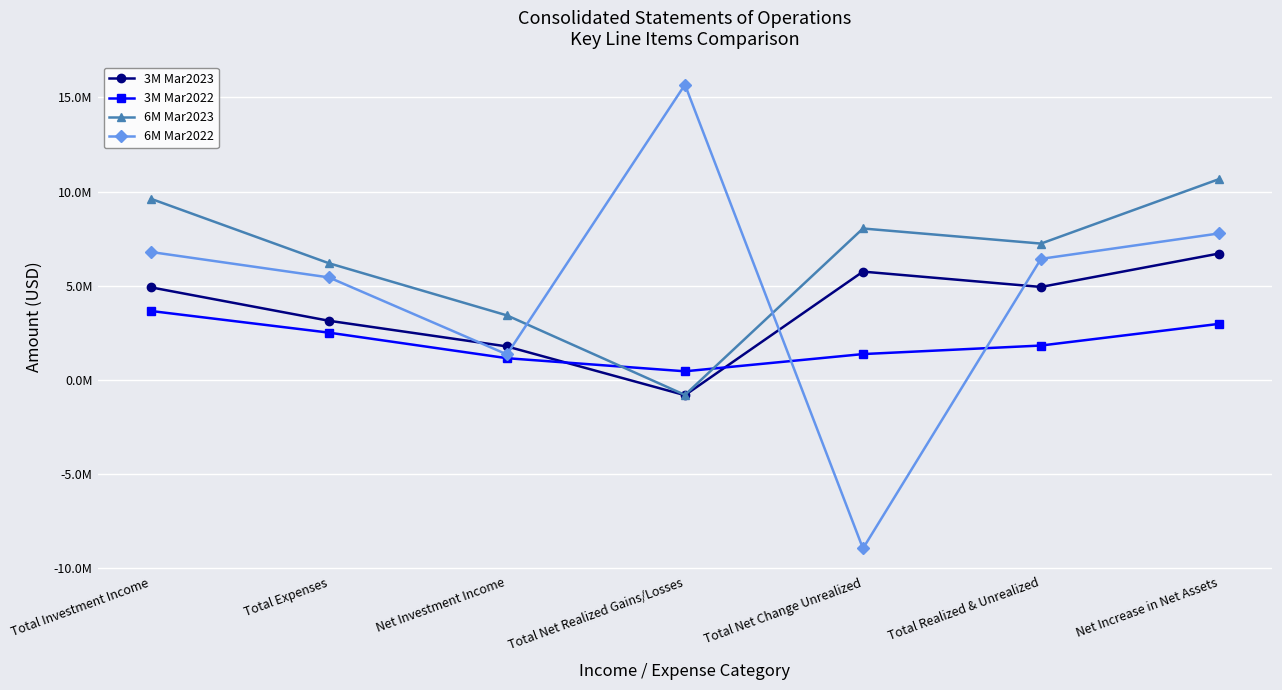

What are all the series names shown in the legend?

3M Mar2023, 3M Mar2022, 6M Mar2023, 6M Mar2022